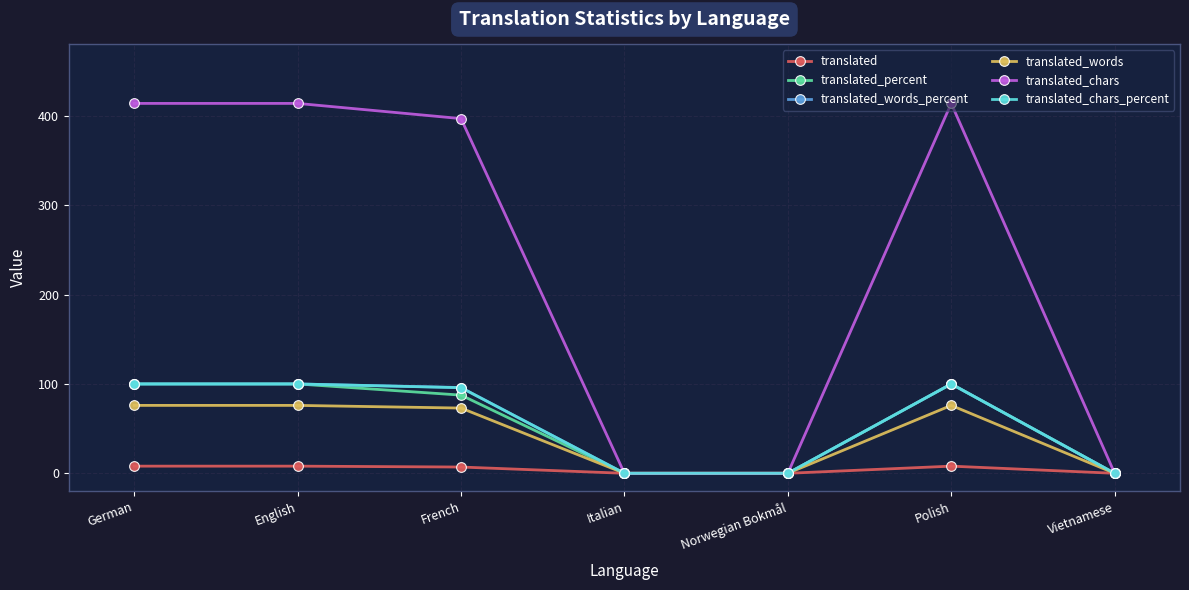

What is the maximum value shown in the chart?

414.0